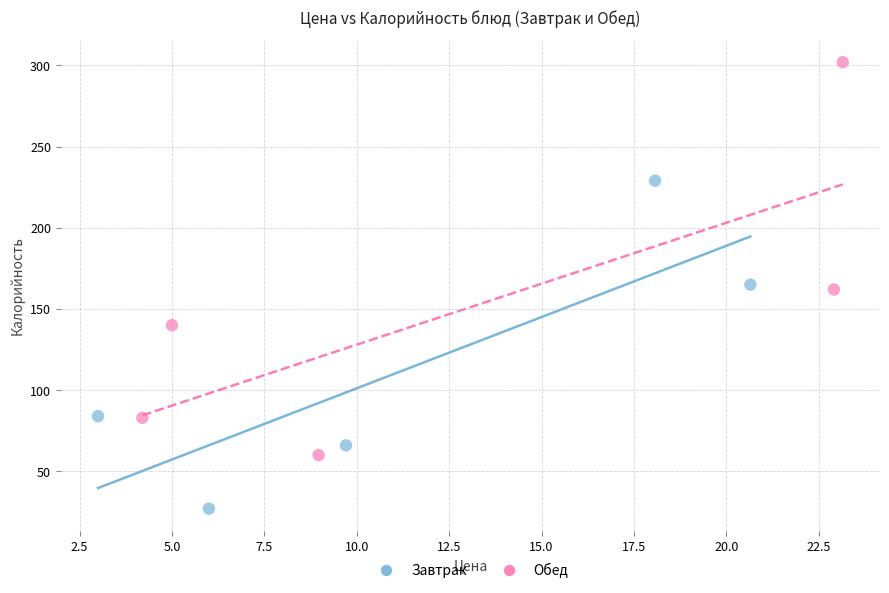

Which series has the largest Y range (max minus min)?

Обед